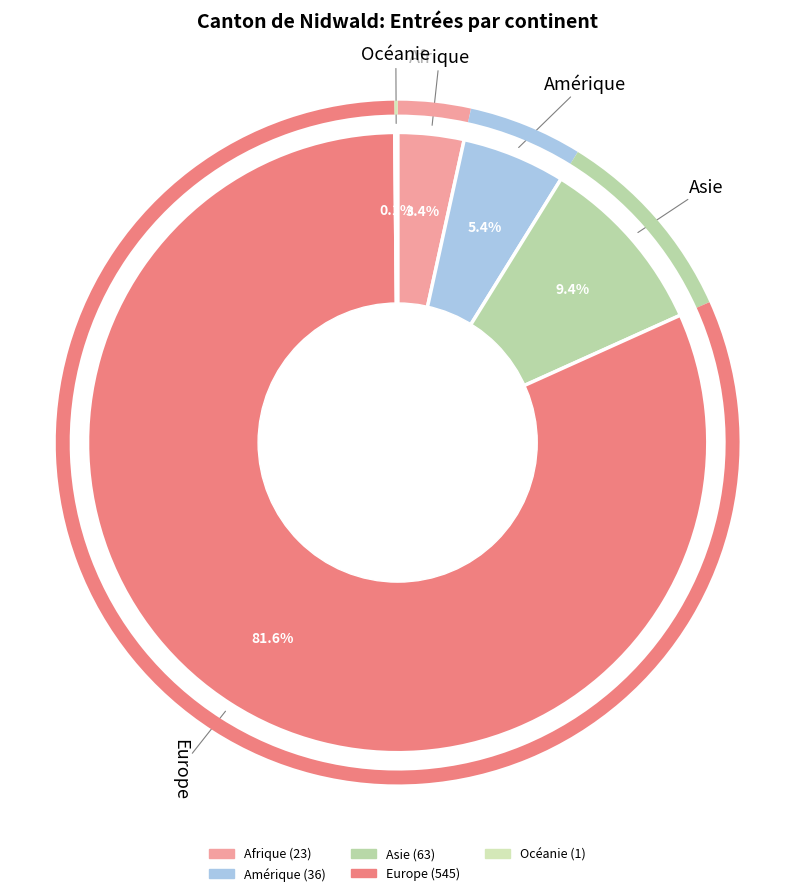

Which has a higher value, Amérique or Afrique?

Amérique